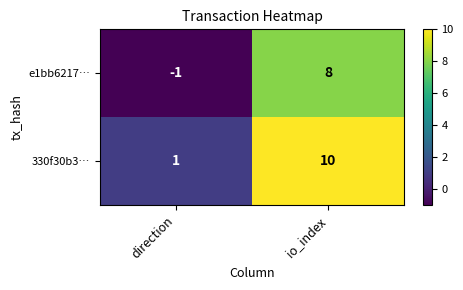

List the series in order of their peak value, highest first.

330f30b3…, e1bb6217…